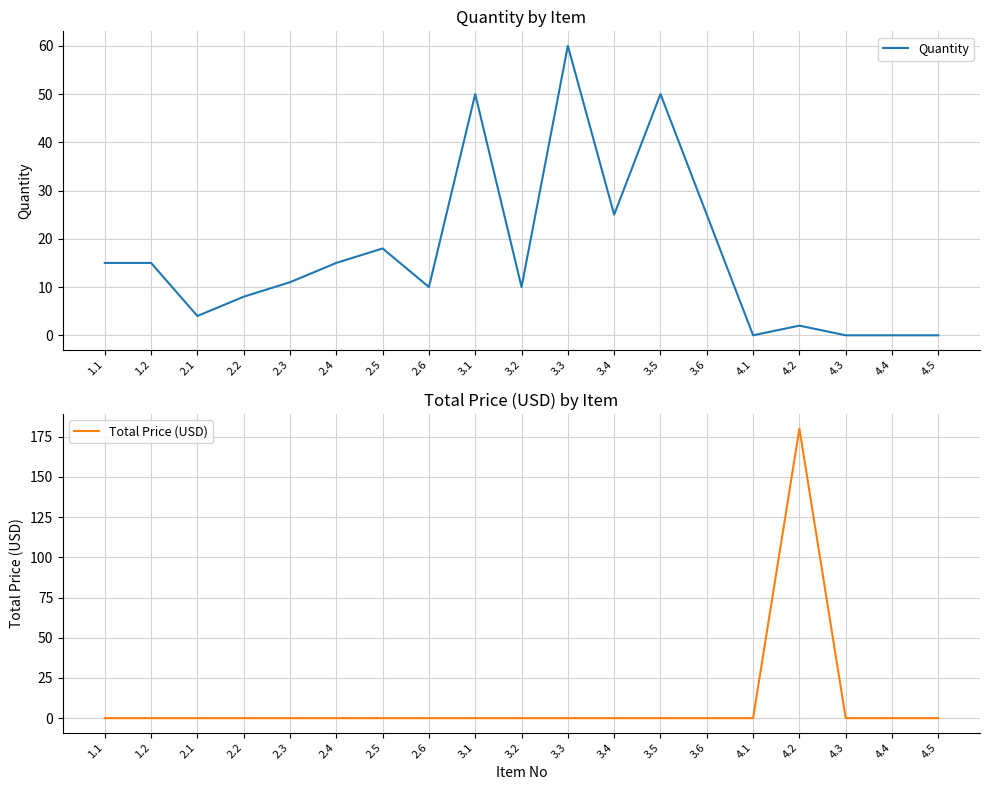

In Total Price (USD), how many points are higher than both neighbors (excluding endpoints)?

1